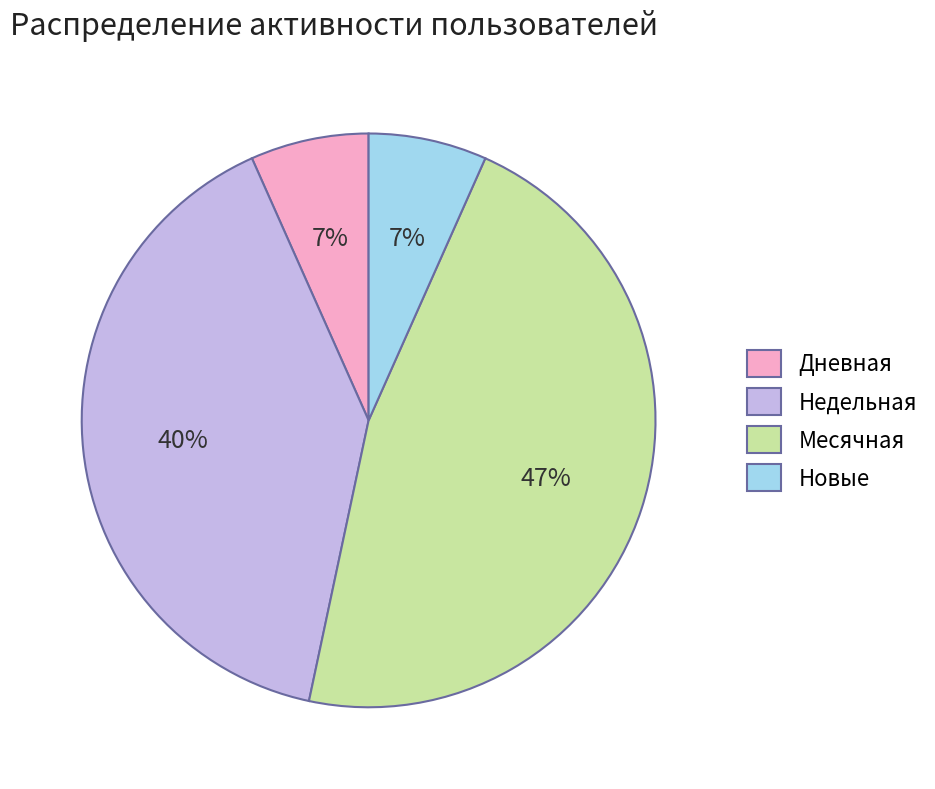

Approximately how many times larger is the value at Новые compared to Дневная?

1.0